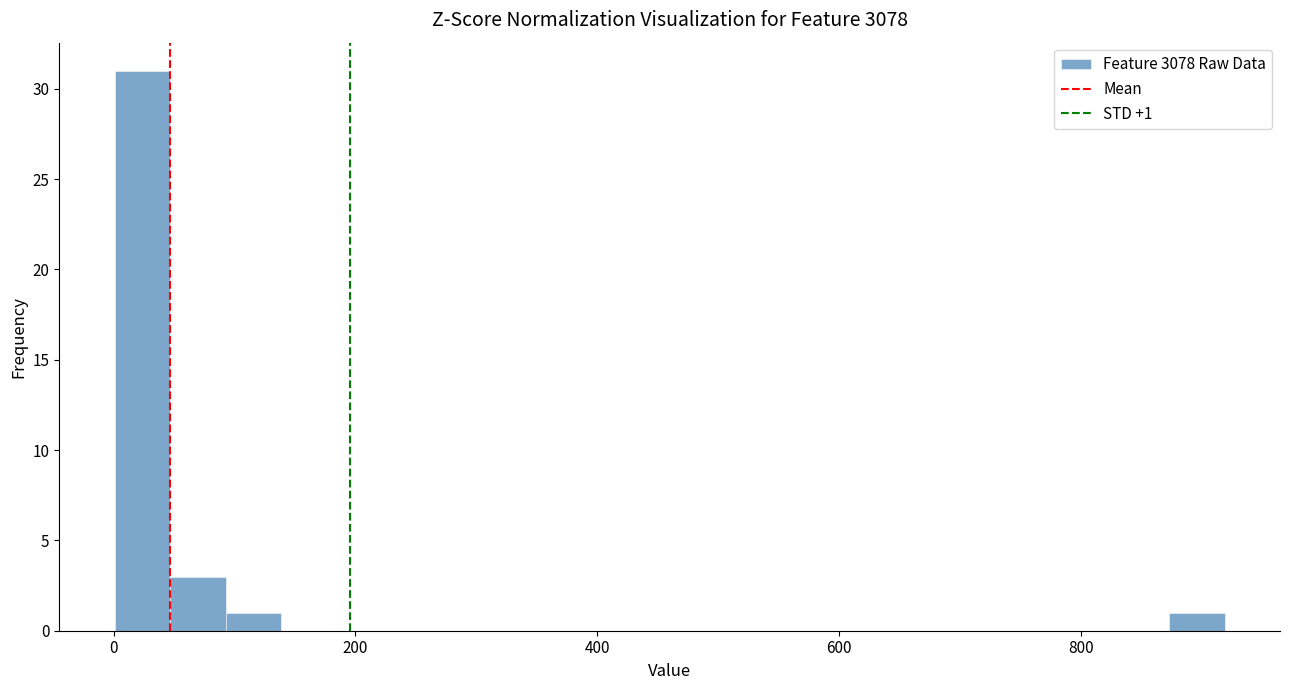

Read against the x-axis, roughly where is the centre of the tallest bar?

20